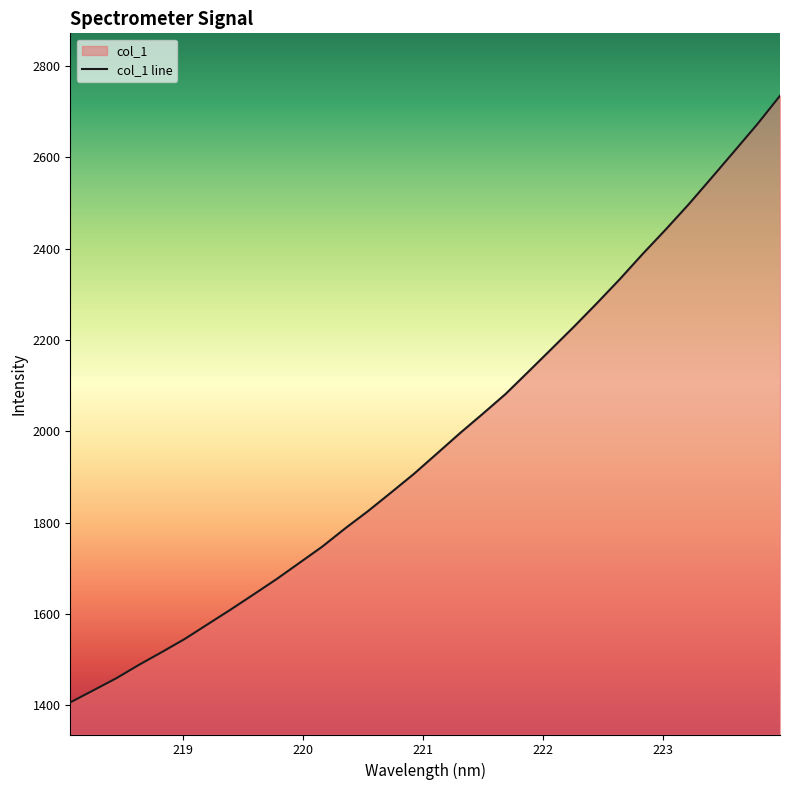

Reading left to right, what are all the values shown in this chart?

1406.1	1432.4	1458.8	1488.5	1516.5	1545.3	1577.4	1609.5	1642.7	1676.2	1711.8	1747.5	1787.4	1825.4	1865.8	1906.8	1951.0	1995.5	2038.1	2081.6	2130.6	2180.0	2229.6	2280.9	2333.6	2388.8	2442.0	2496.9	2554.9	2613.5	2672.3	2735.1